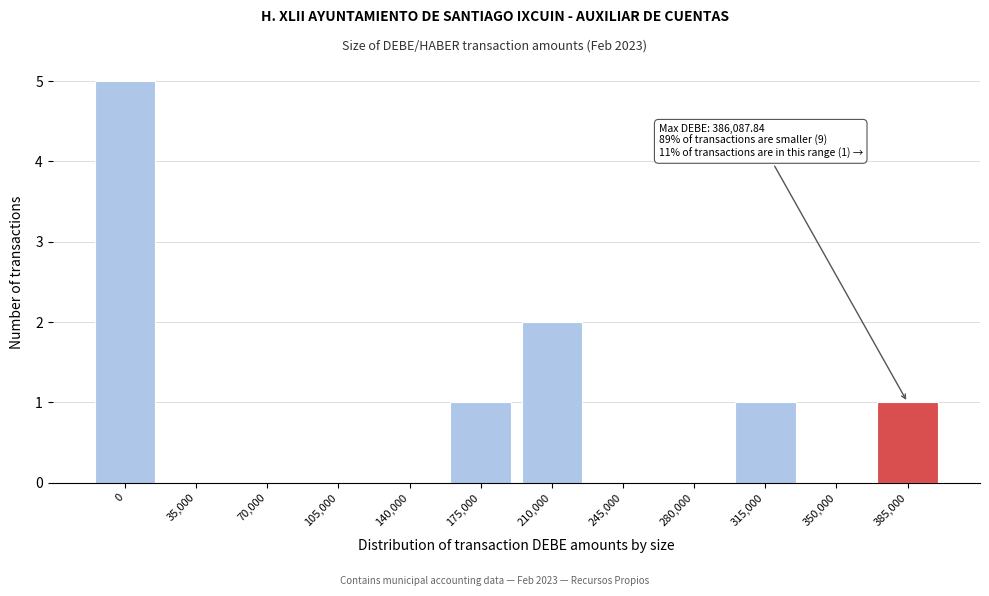

Reading left to right, transcribe all the data shown in this chart.

0=5	35,000=0	70,000=0	105,000=0	140,000=0	175,000=1	210,000=2	245,000=0	280,000=0	315,000=1	350,000=0	385,000=1